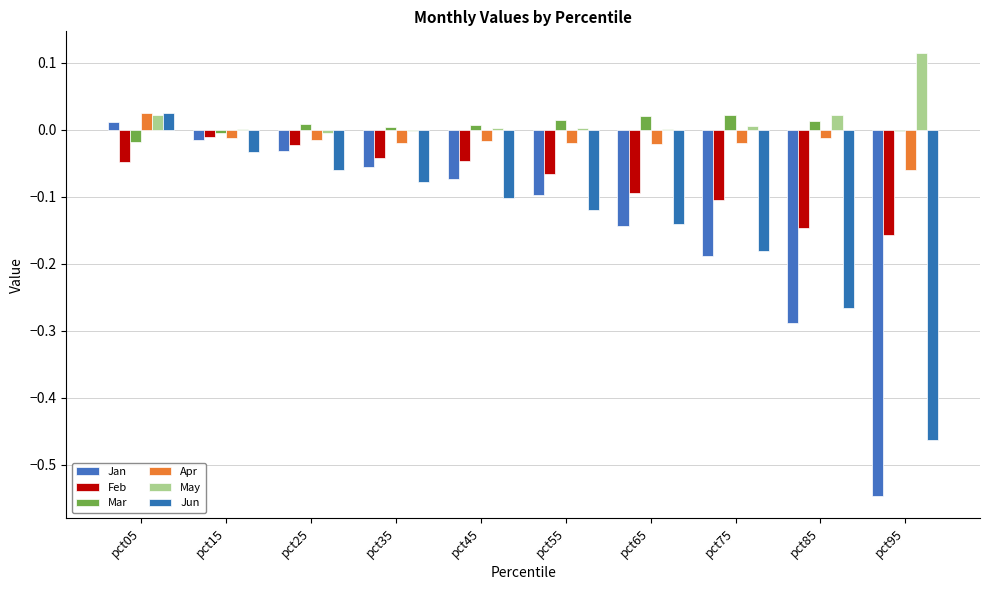

How many groups of bars are there?

10